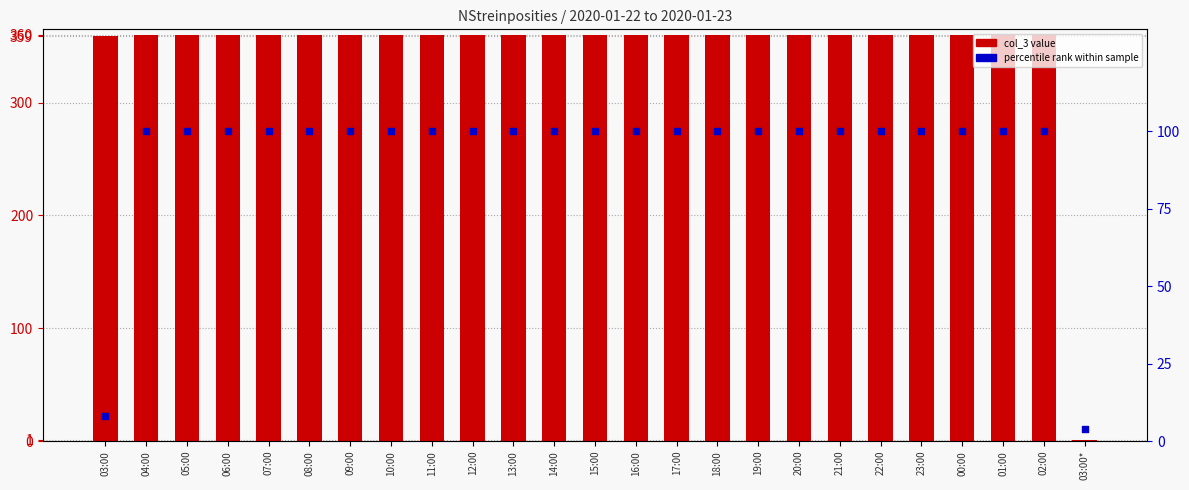

Which series has the largest total across all categories?

col_3 value